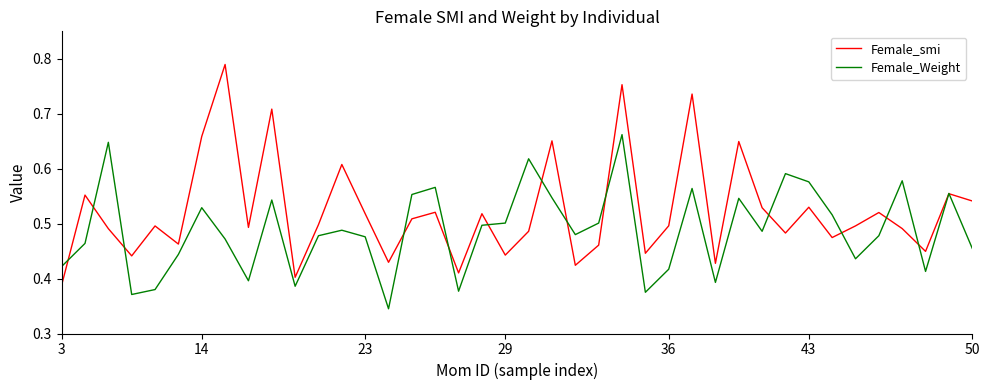

Does the chart display data point markers on the line(s)?

No